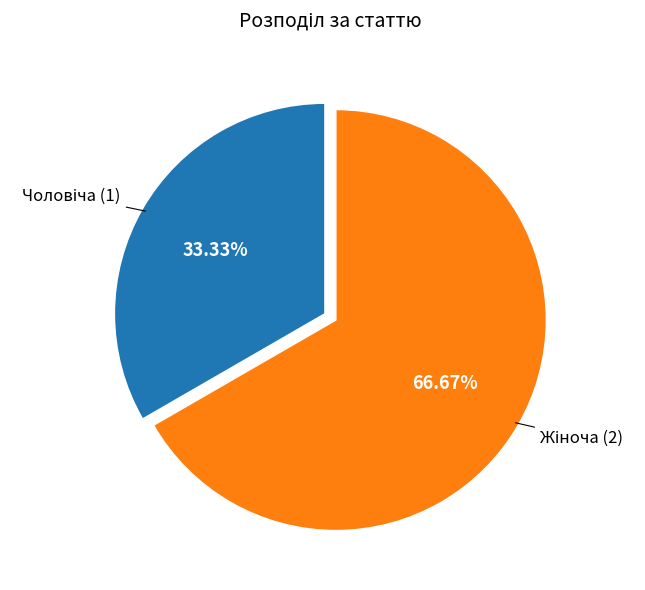

Does any single category account for the majority?

Yes